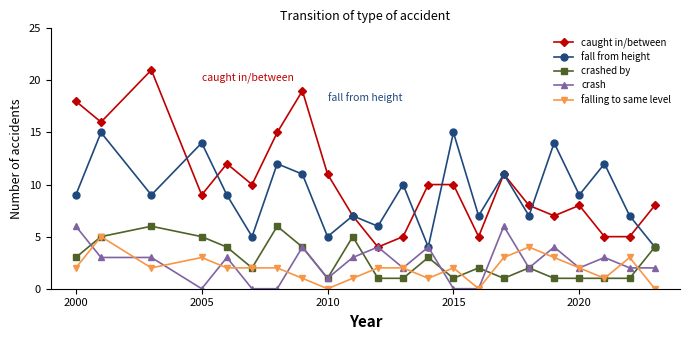

True or false: falling to same level and caught in/between intersect in this chart.

False